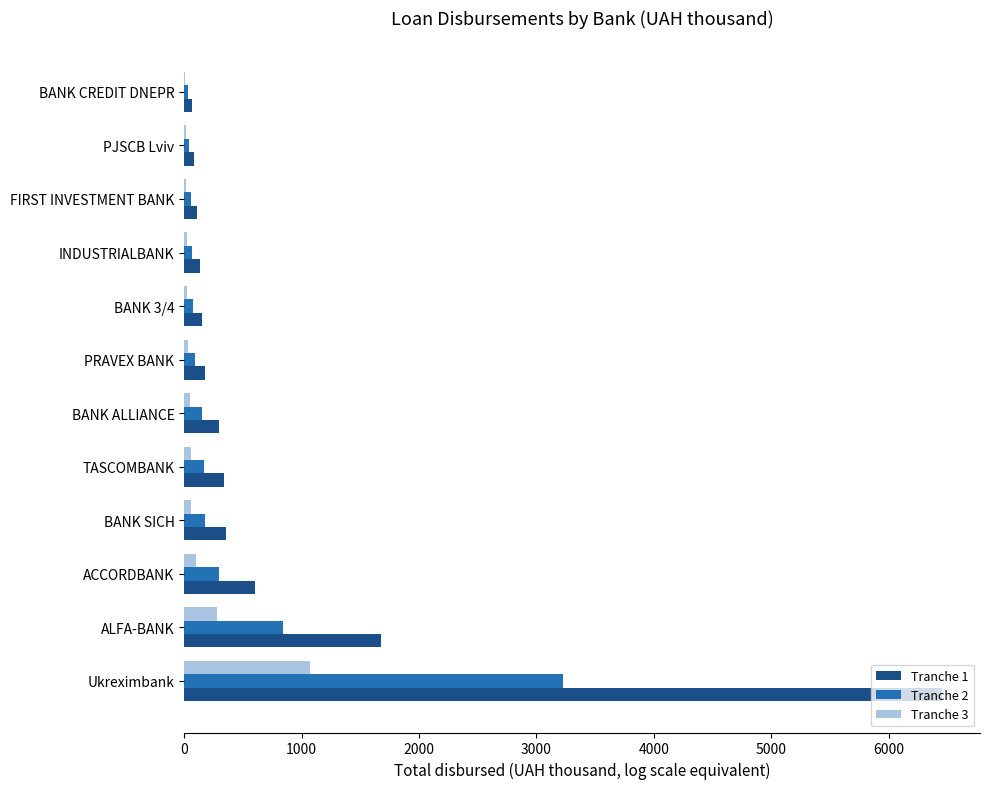

Is it true that Tranche 1 equals 180.0 at PRAVEX BANK?

True